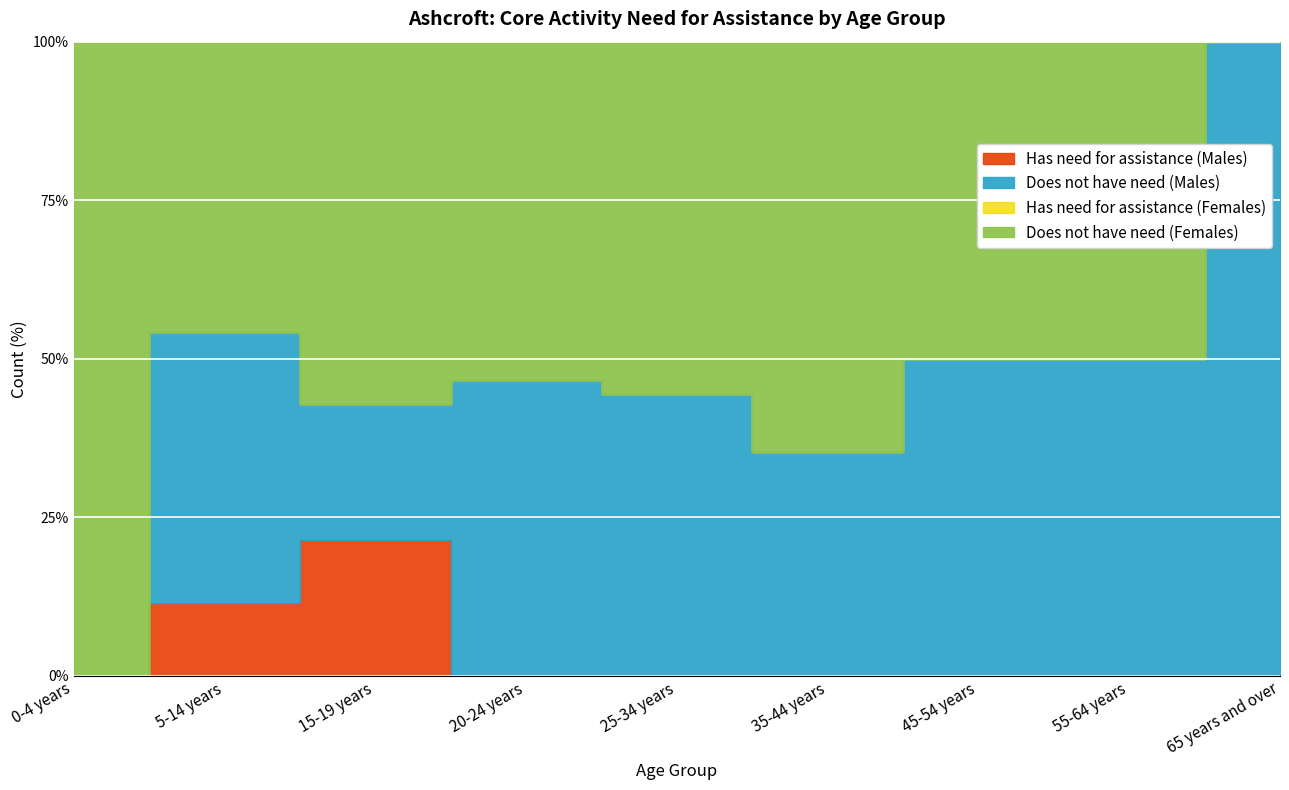

What is the approximate value of Does not have need (Females) at 25-34 years, to the nearest 5?

10